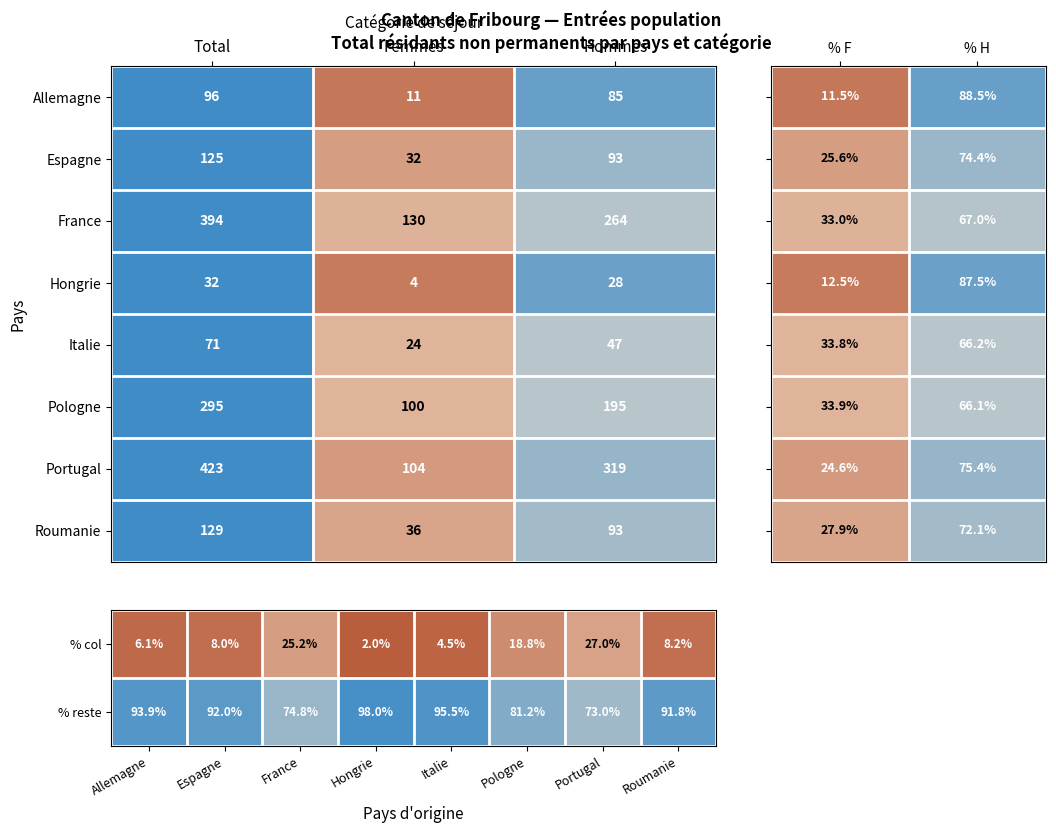

Rank the categories by % reste value from lowest to highest.

Portugal, France, Pologne, Roumanie, Espagne, Allemagne, Italie, Hongrie